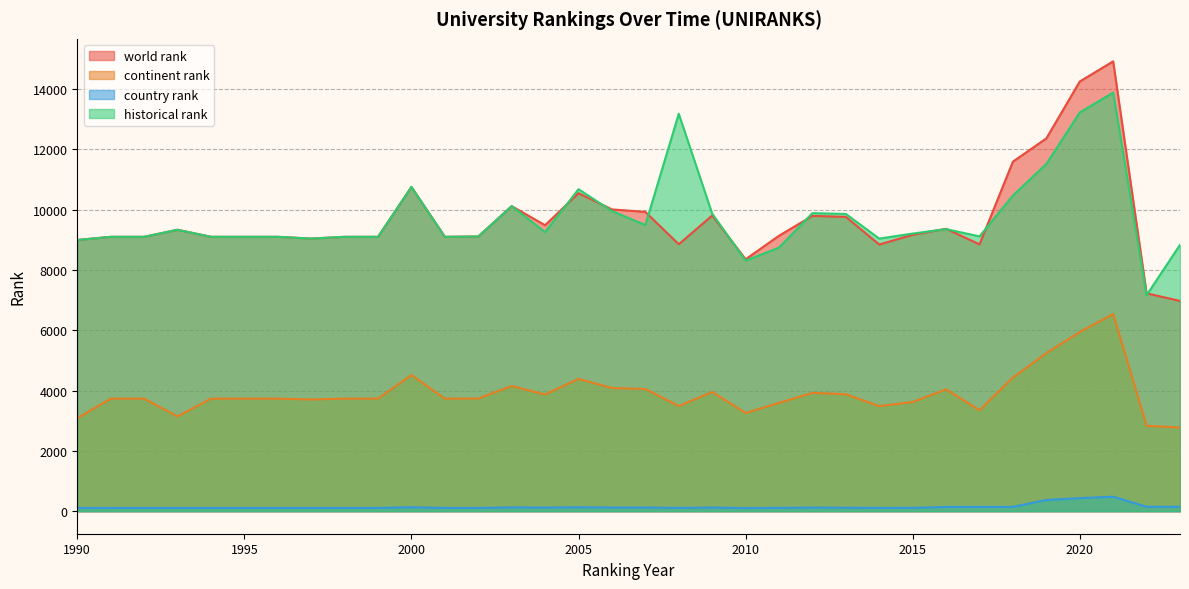

How many interior local valleys does the historical rank series have?

8